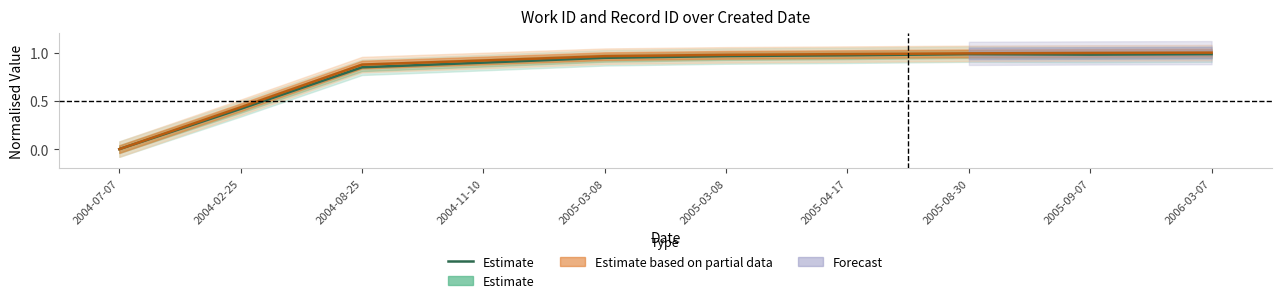

Is it true that the value at 2005-08-30 is 1.6?

False